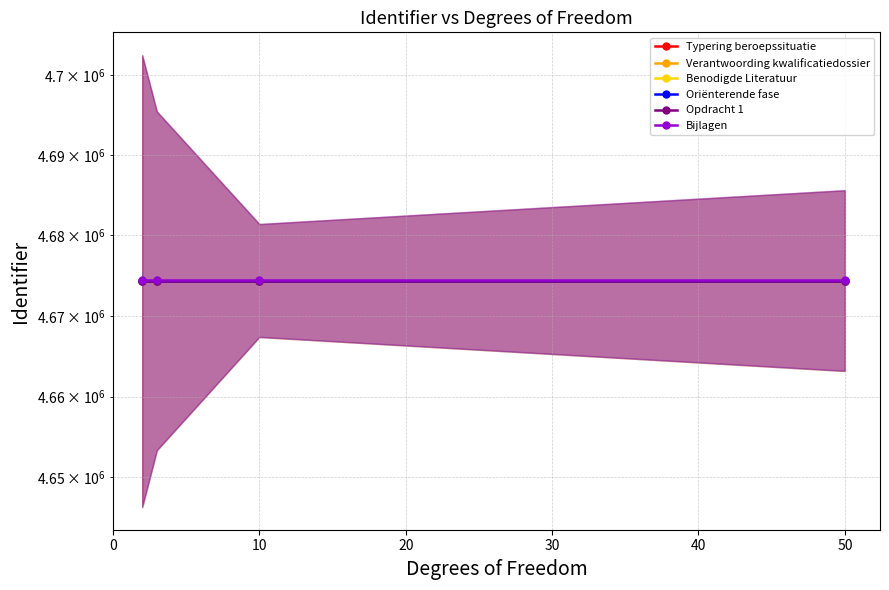

The Opdracht 1 series shows 4674394 at 10. True or false?

True